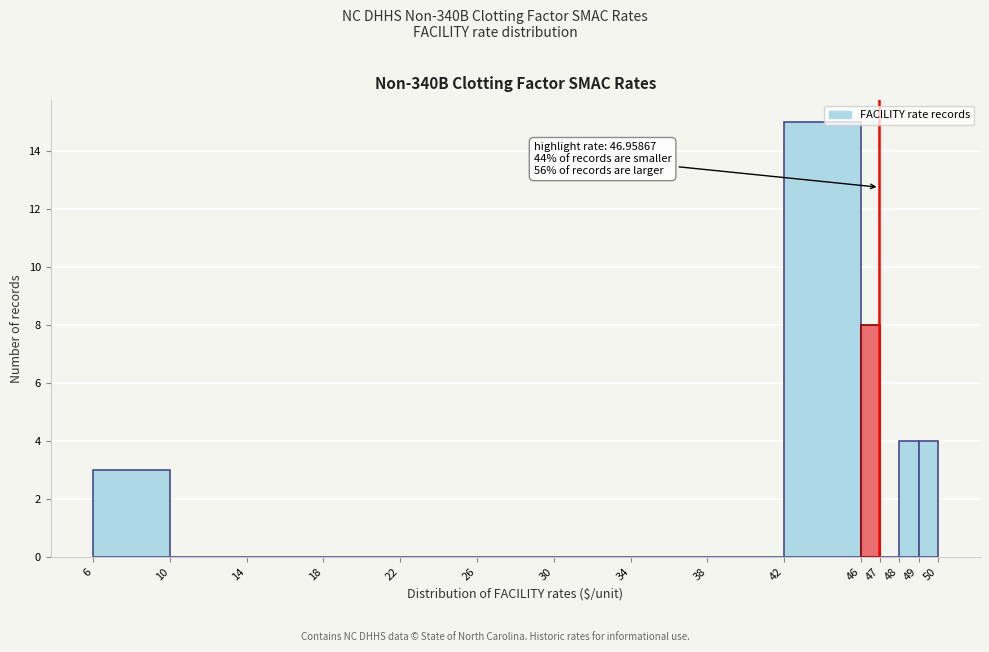

Which range on the x-axis has the tallest bar?

42 to 46